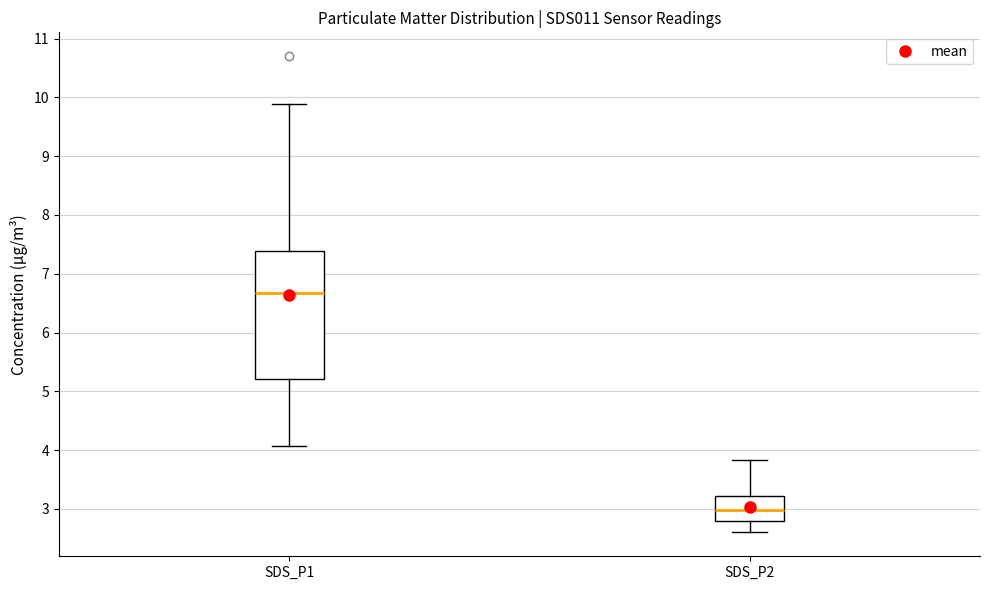

Where is the lower edge of the box for SDS_P1 on the y-axis? The values are not printed on the chart, so give them approximately, as read against the axis.

5.2